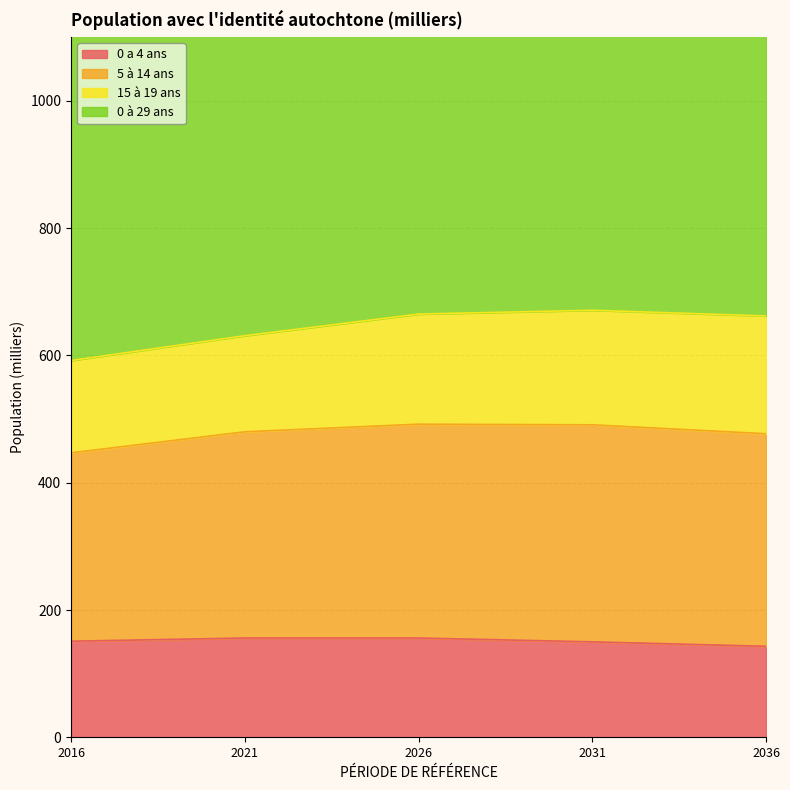

How many categories are shown in the chart?

5